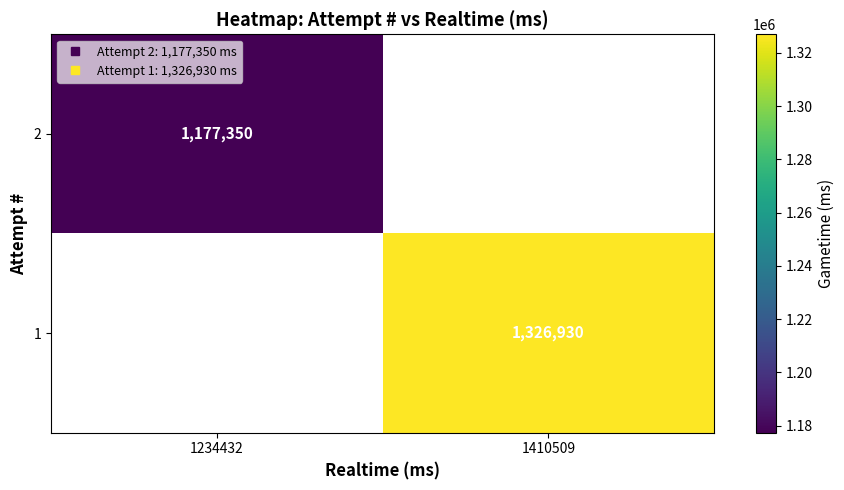

List the series in order of their peak value, highest first.

2, 1